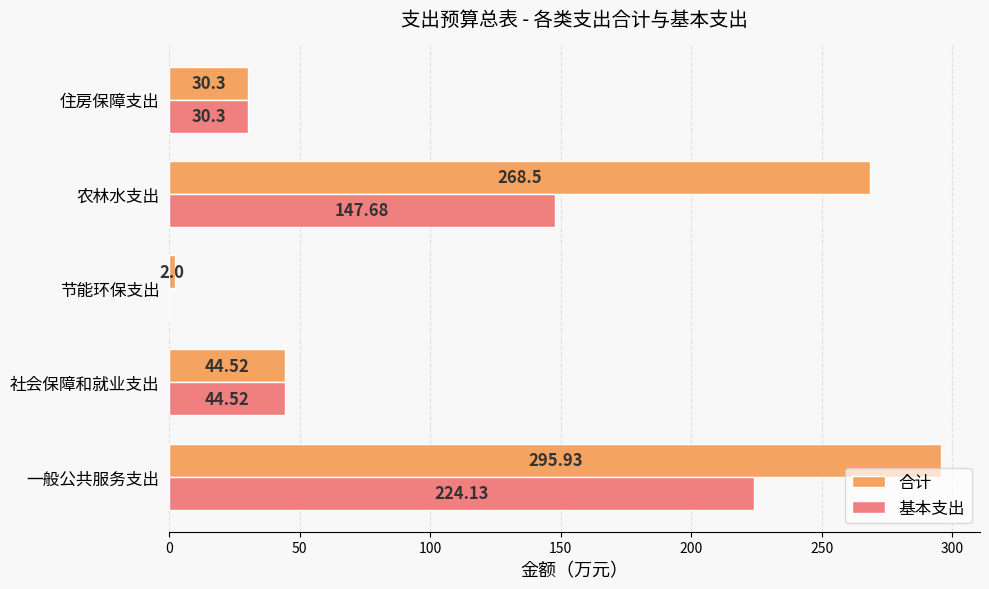

What is the sum of the 基本支出 values at 农林水支出 and 住房保障支出?

178.0